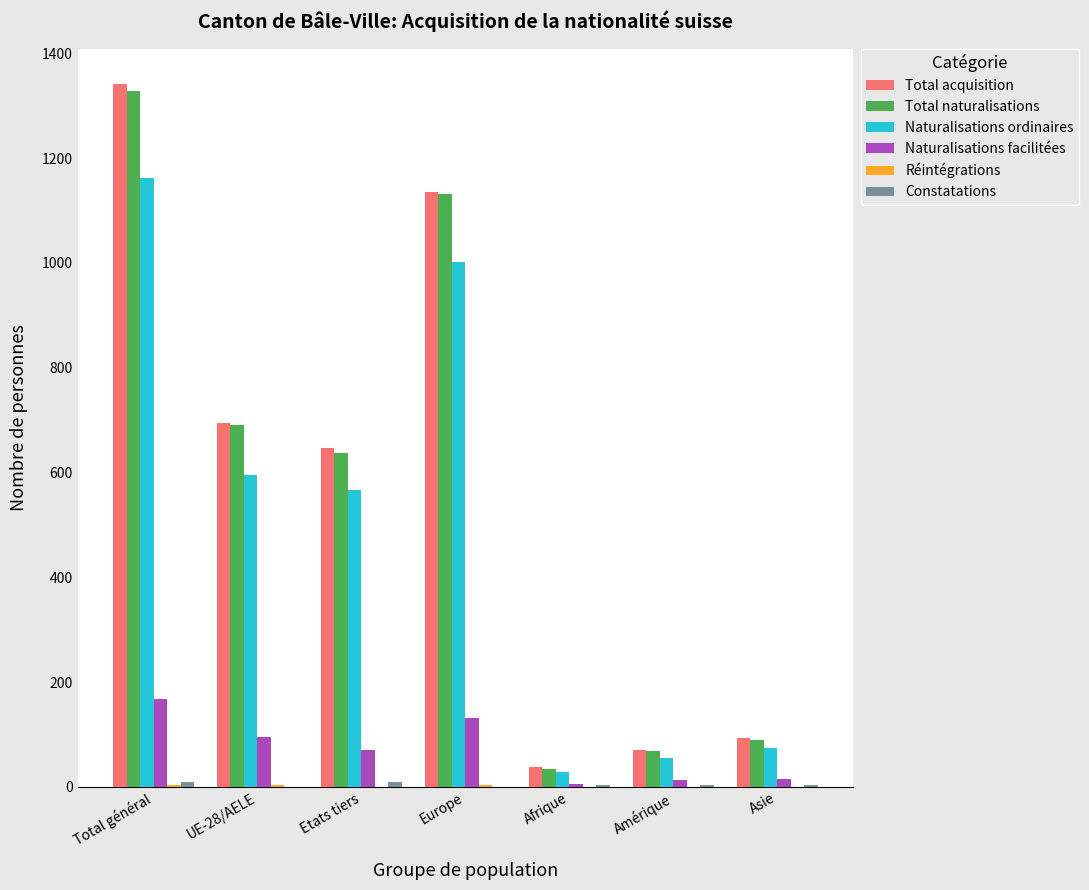

At which category is the sum across all series the highest?

Total général